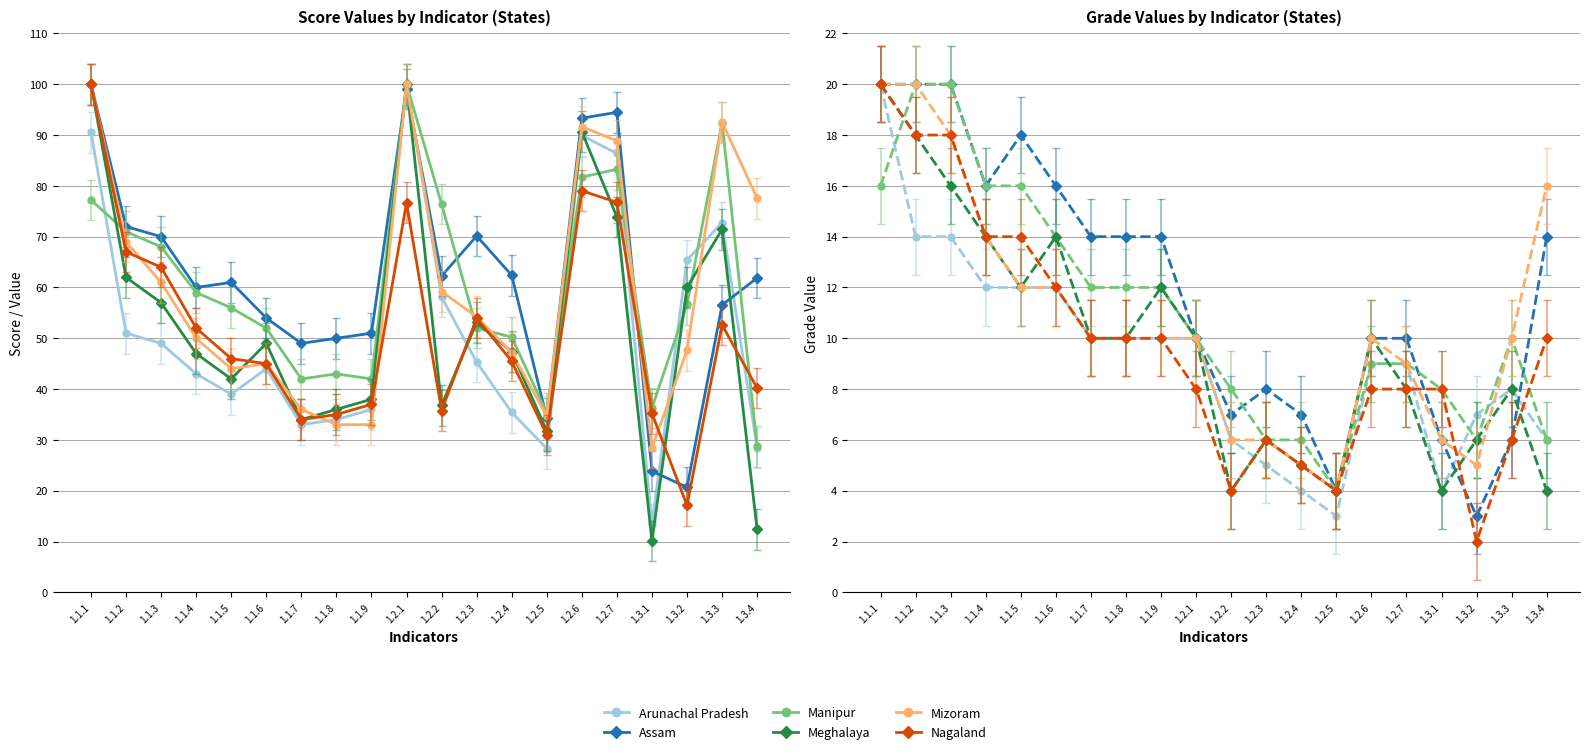

At which label does Manipur first exceed 10?

1.1.1